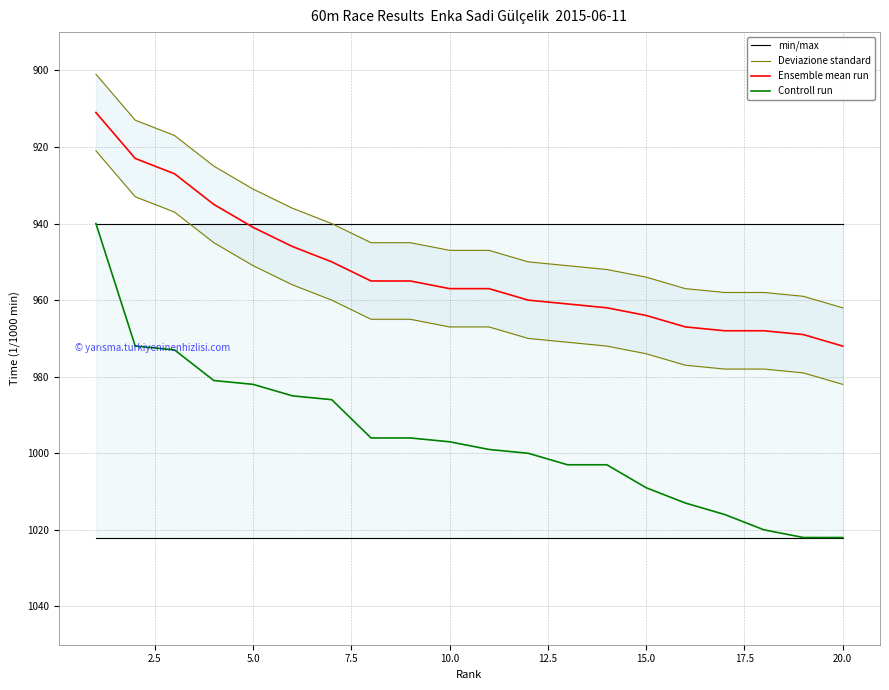

The value of Controll run at 5.0 is 982. True or false?

True